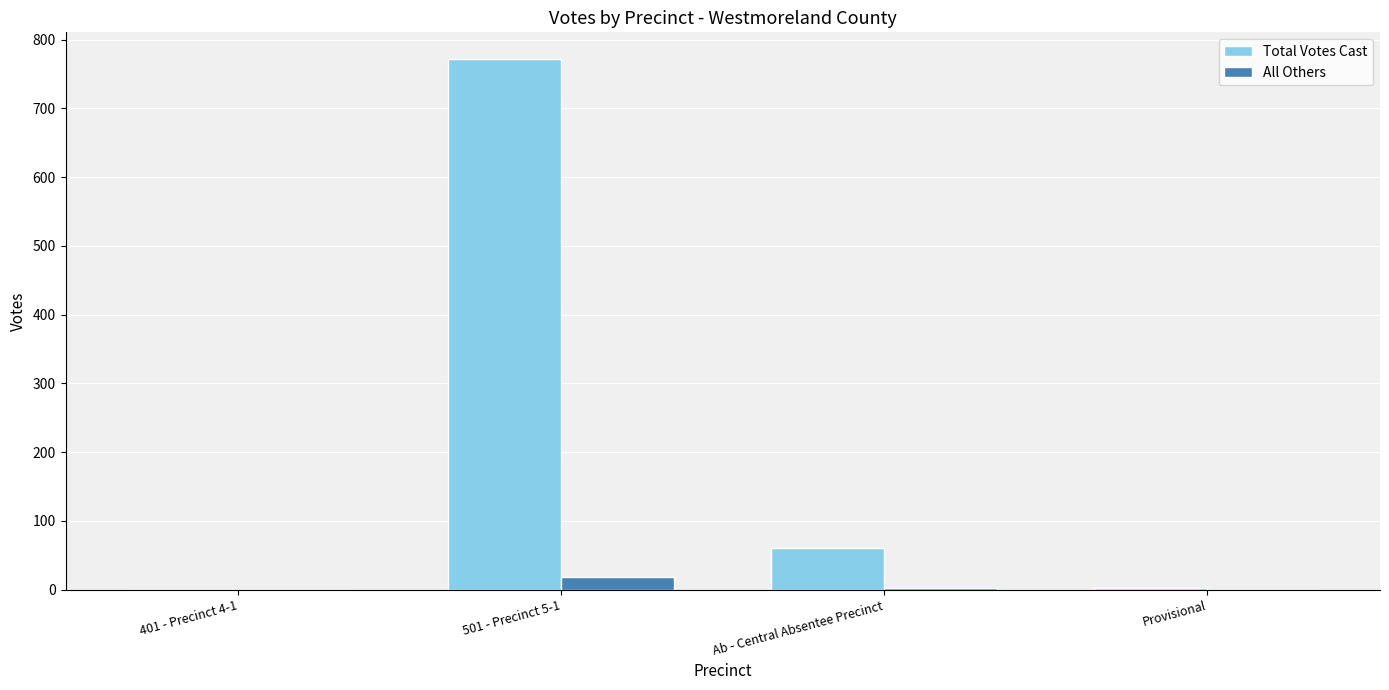

Is it true that Total Votes Cast equals 310 at 401 - Precinct 4-1?

False